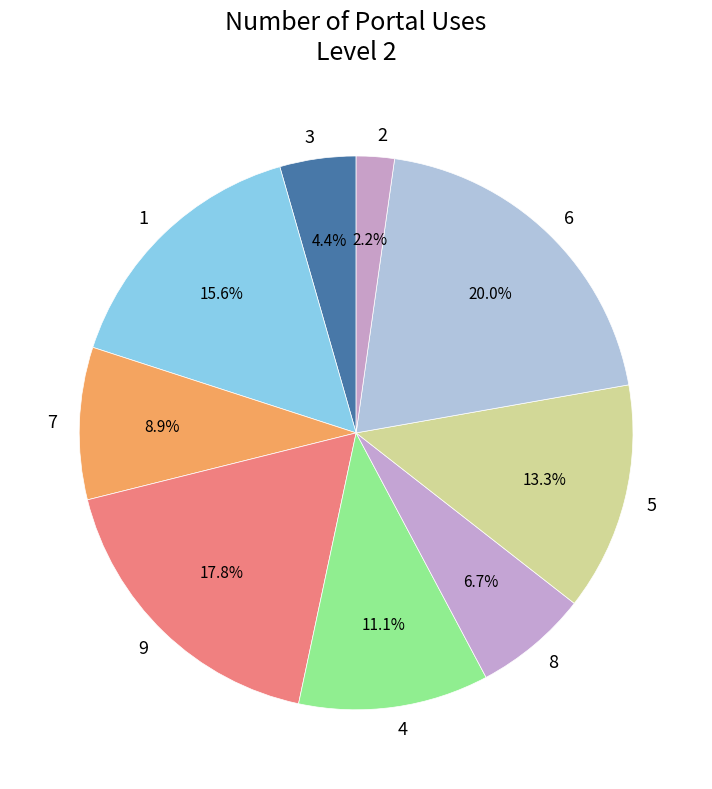

Is there a majority slice in this chart?

No